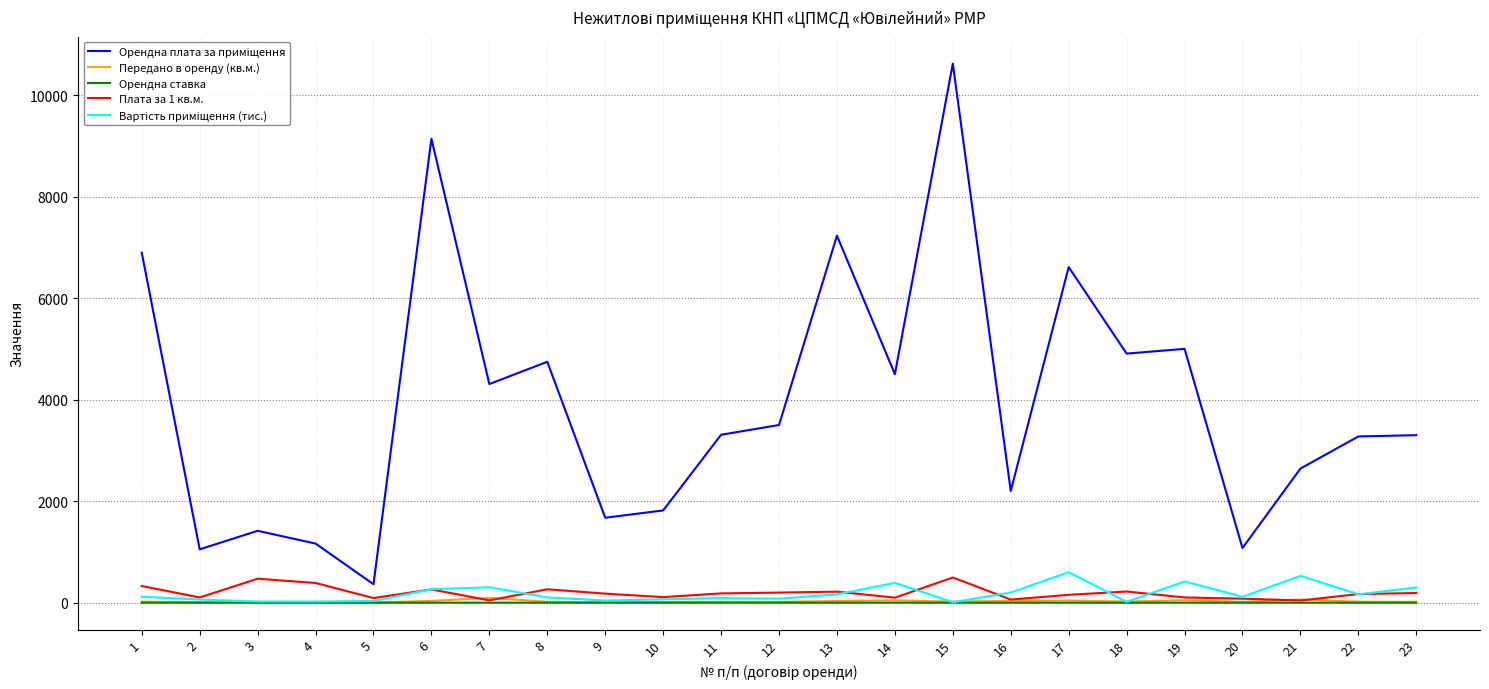

At which category is the sum across all series the highest?

15